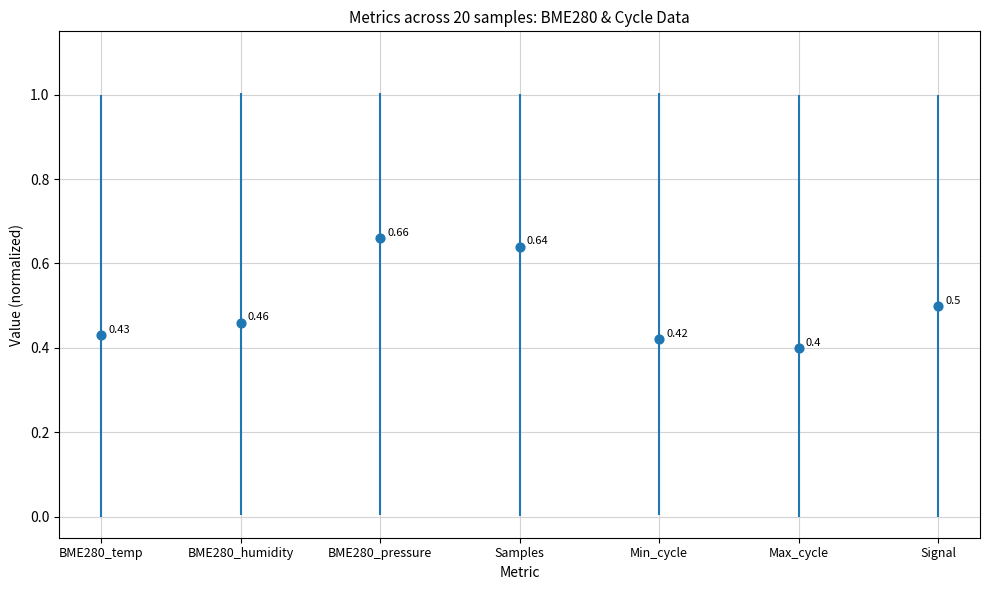

What is the change in value from BME280_temp to Signal?

+0.1